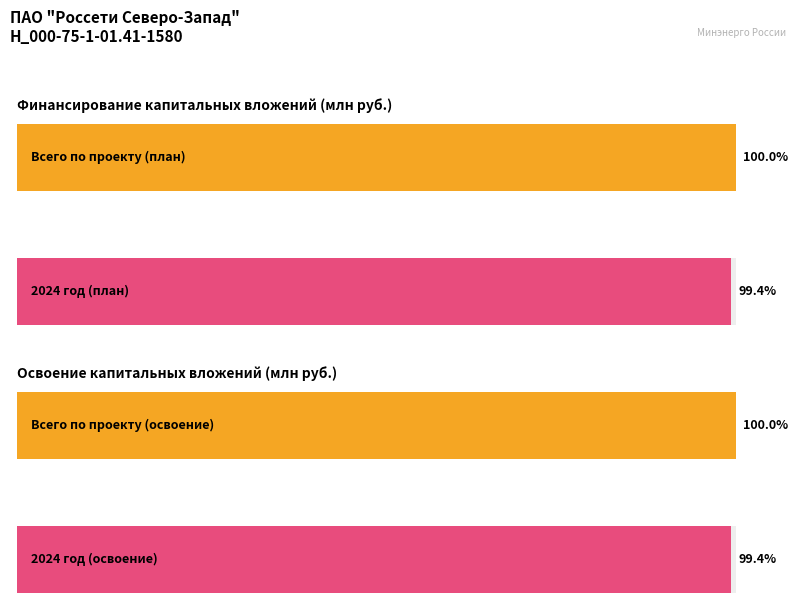

At which label does Финансирование капитальных вложений reach its peak?

Всего